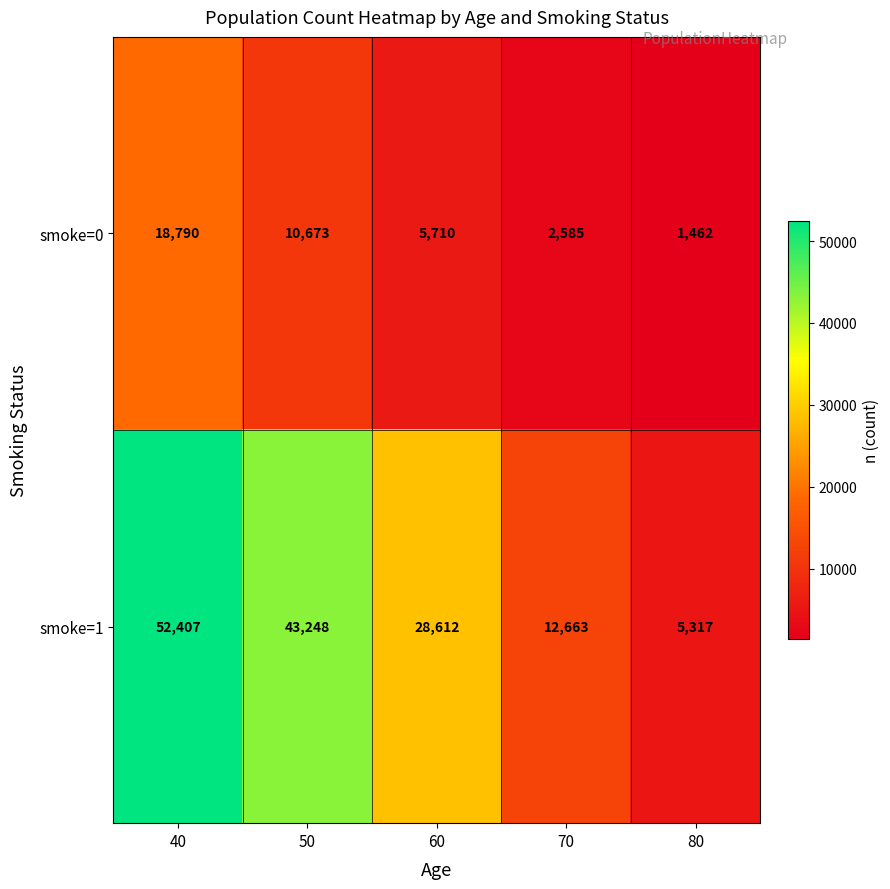

Rank the series at 70 from lowest to highest value.

smoke=0, smoke=1